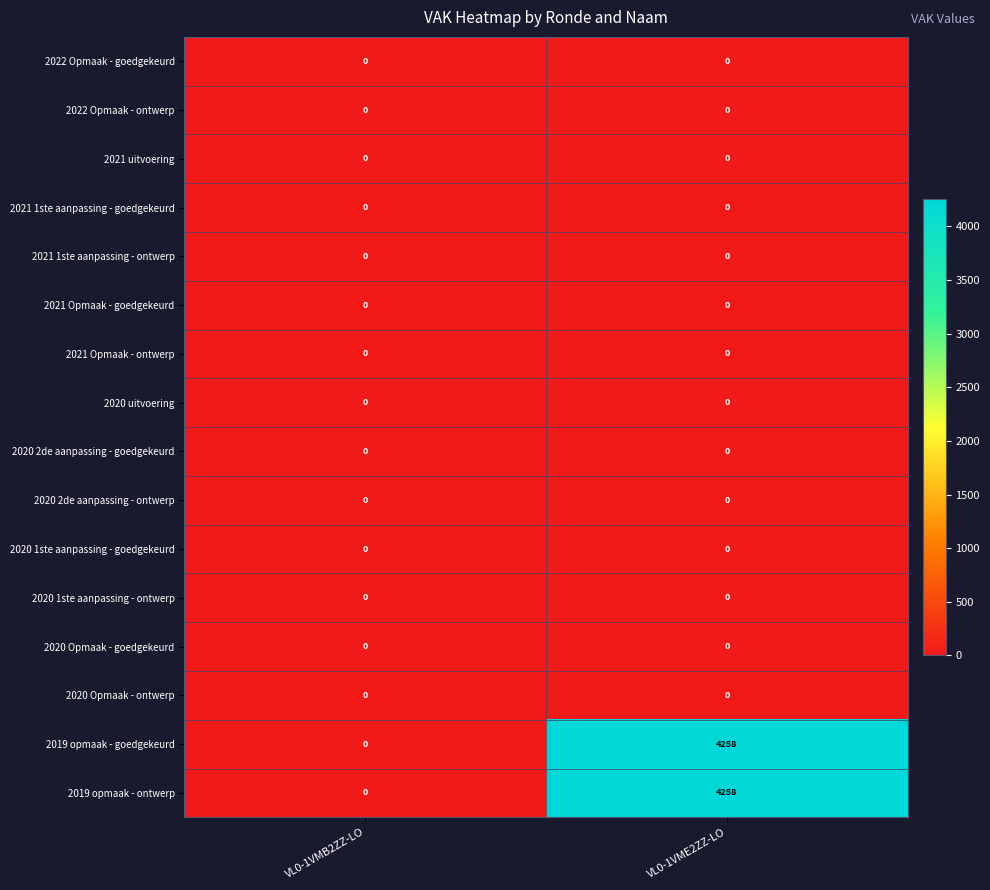

What is the maximum value shown in the chart?

4258